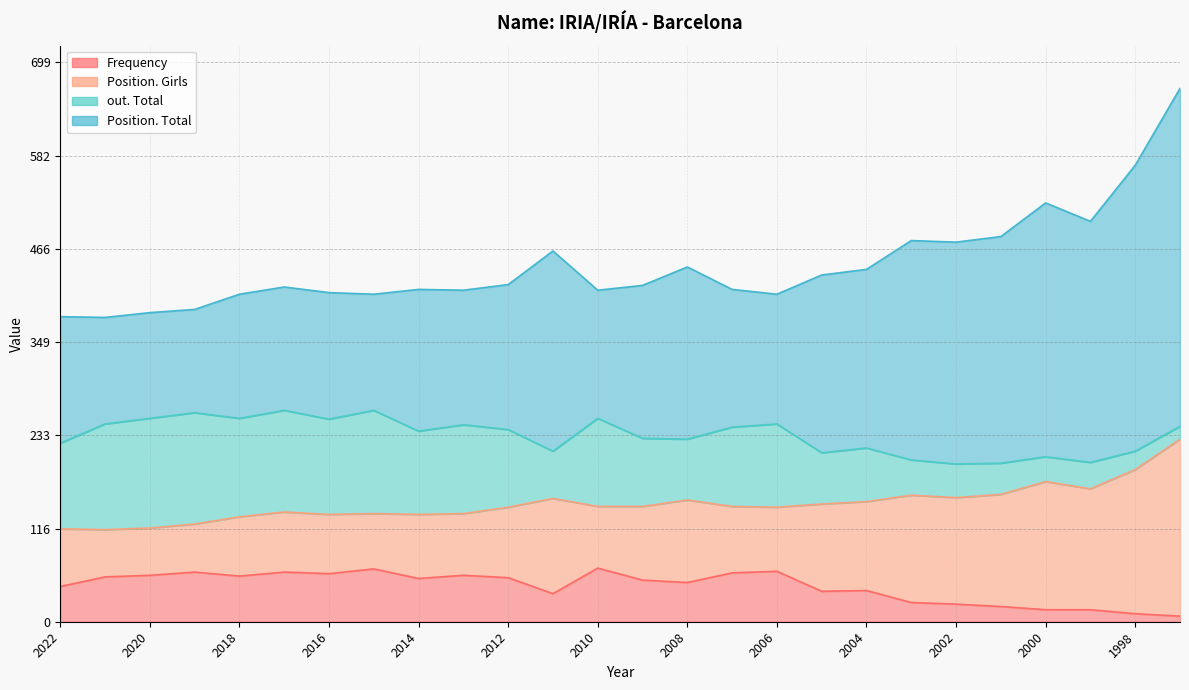

Which category has the highest value across all series?

1997